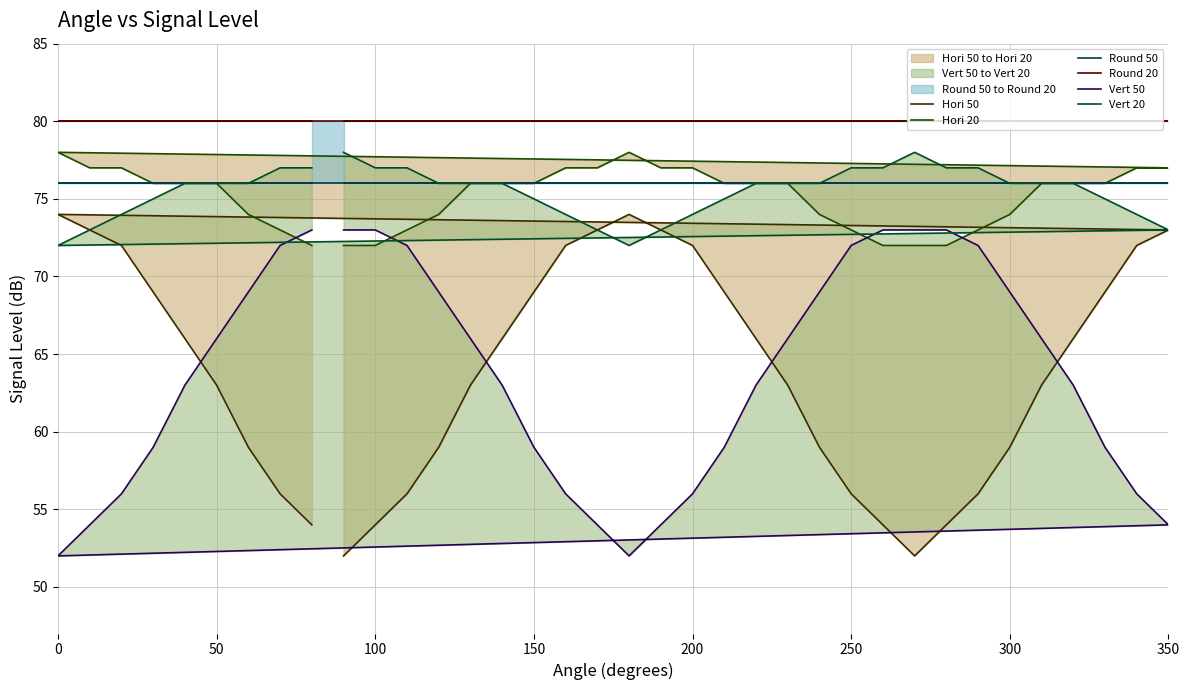

The Hori 20 series shows 114 at 8. True or false?

False